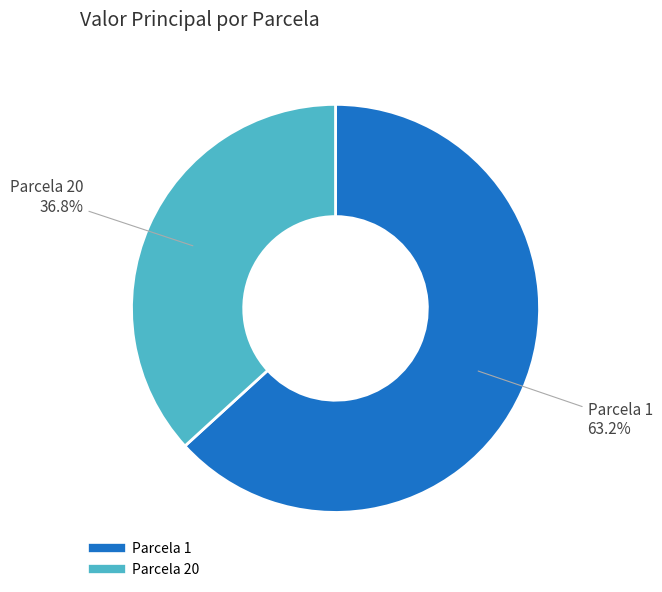

The Parcela 1 slice represents 73% of the pie. True or false?

False